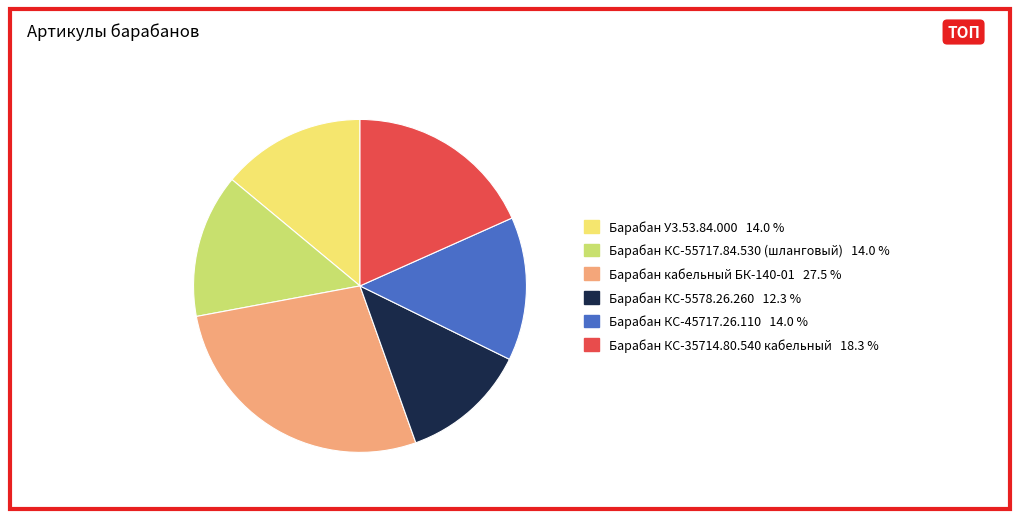

How many slices are in this pie chart?

6